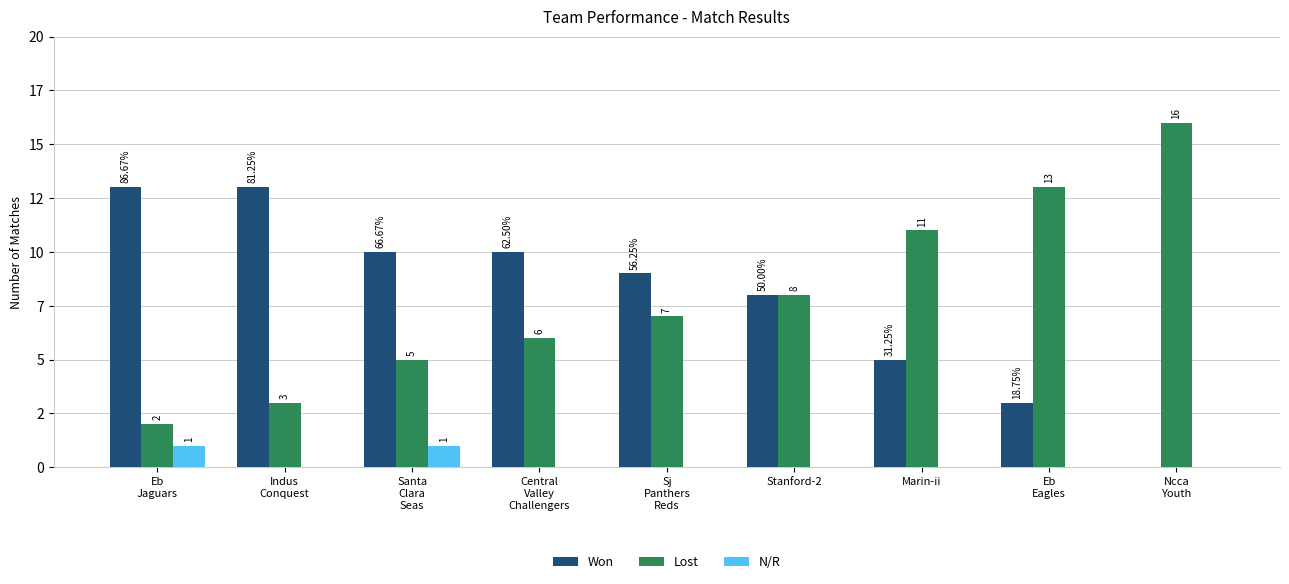

Which has a higher value, Marin-ii or Ncca
Youth?

Marin-ii